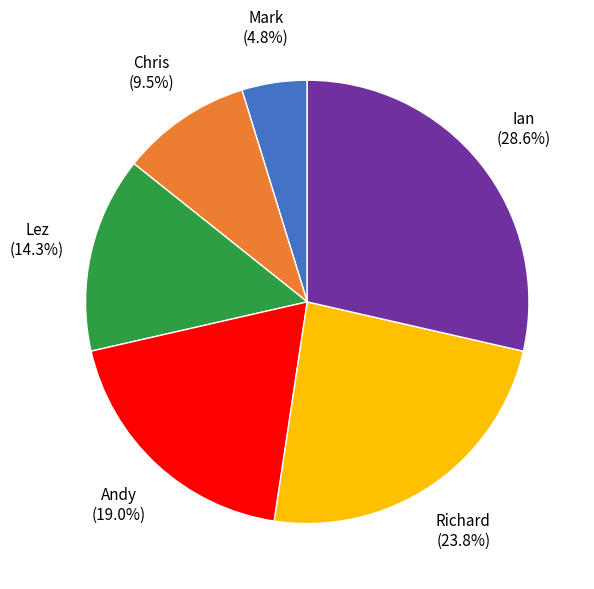

How many segments does this pie chart have?

6